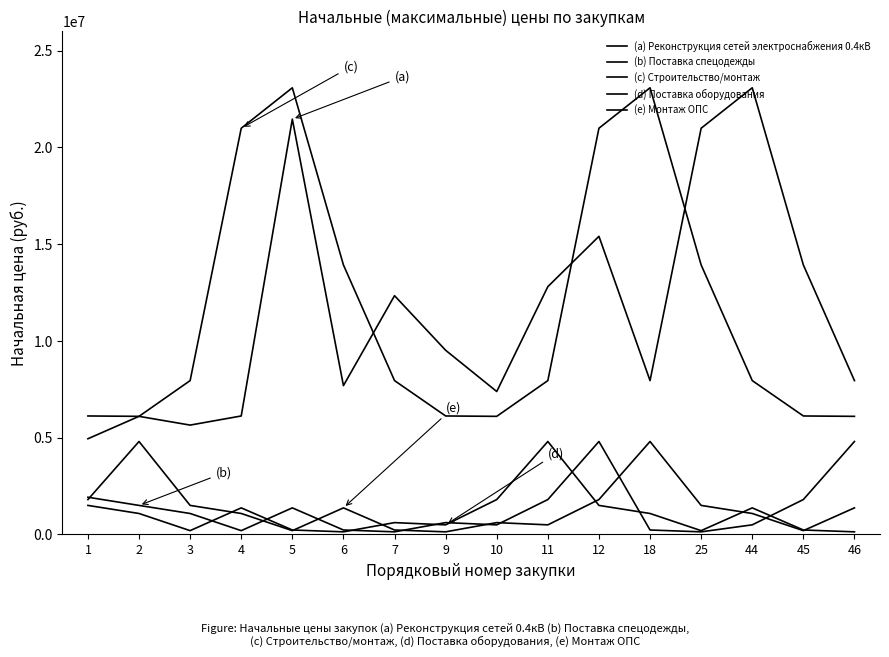

What is the minimum value shown in the chart?

132000.0